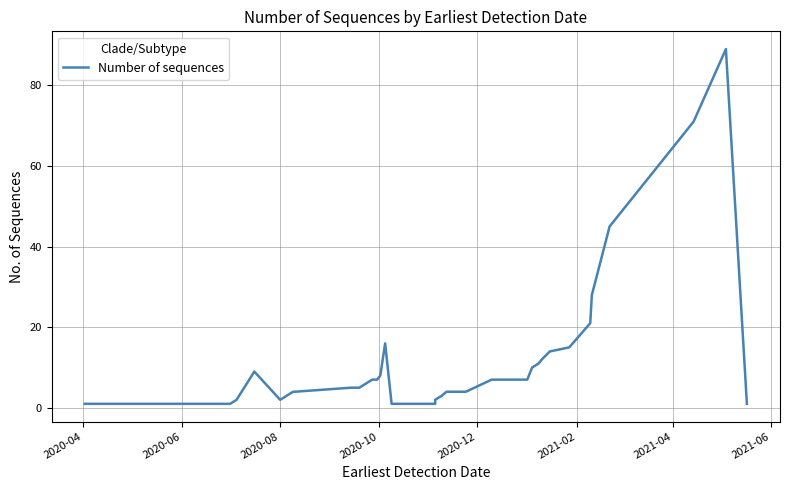

How many points are lower than both their immediate neighbors (excluding endpoints)?

1